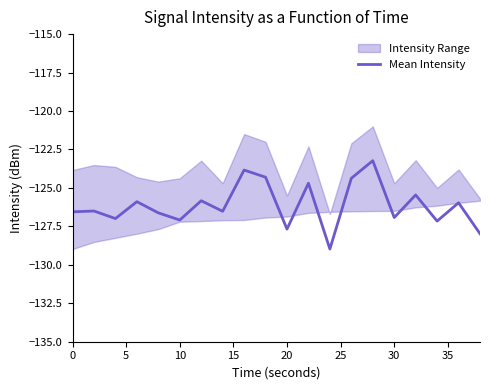

Is it true that Mean Intensity equals -127.7 at 20?

True